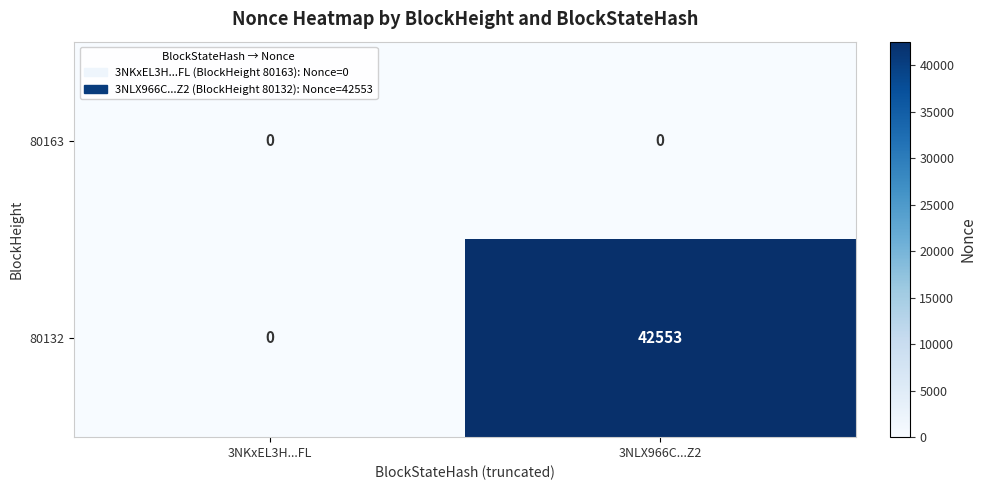

Which series has the largest total across all categories?

80132